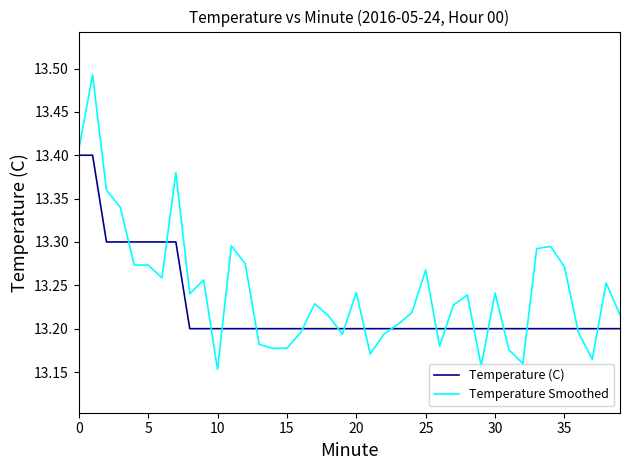

Rank the series by their average value, from highest to lowest.

Temperature Smoothed, Temperature (C)